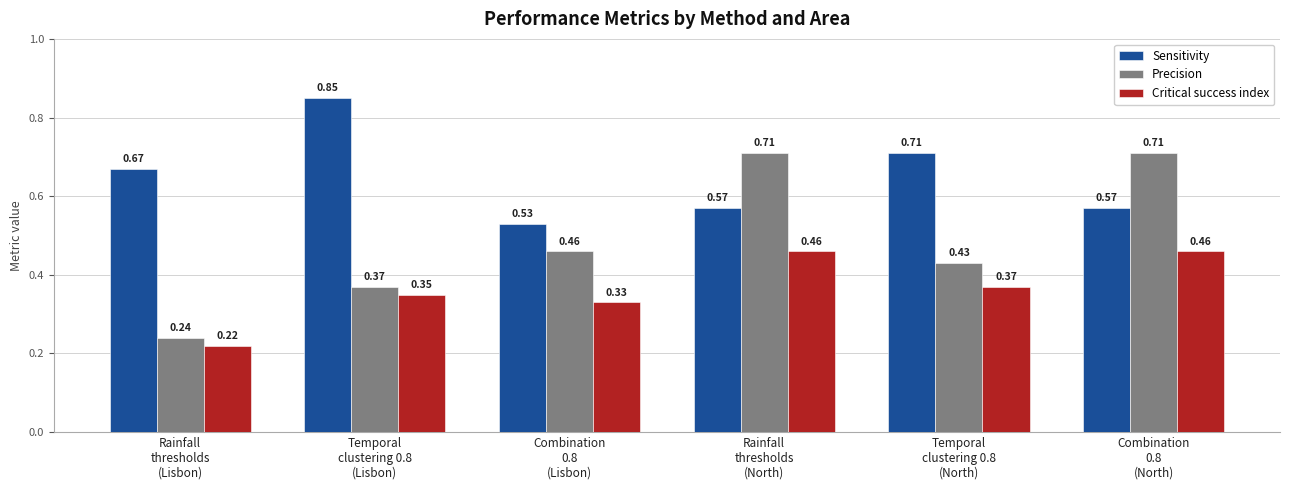

True or false: Precision has a value of 0.7 at Temporal
clustering 0.8
(North).

False